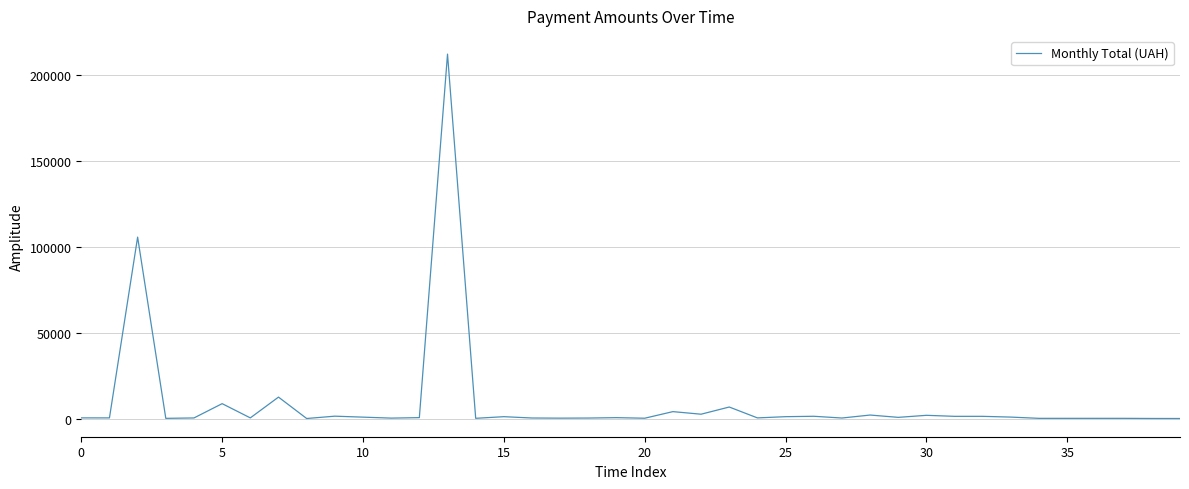

What is the maximum value shown in the chart?

212376.8